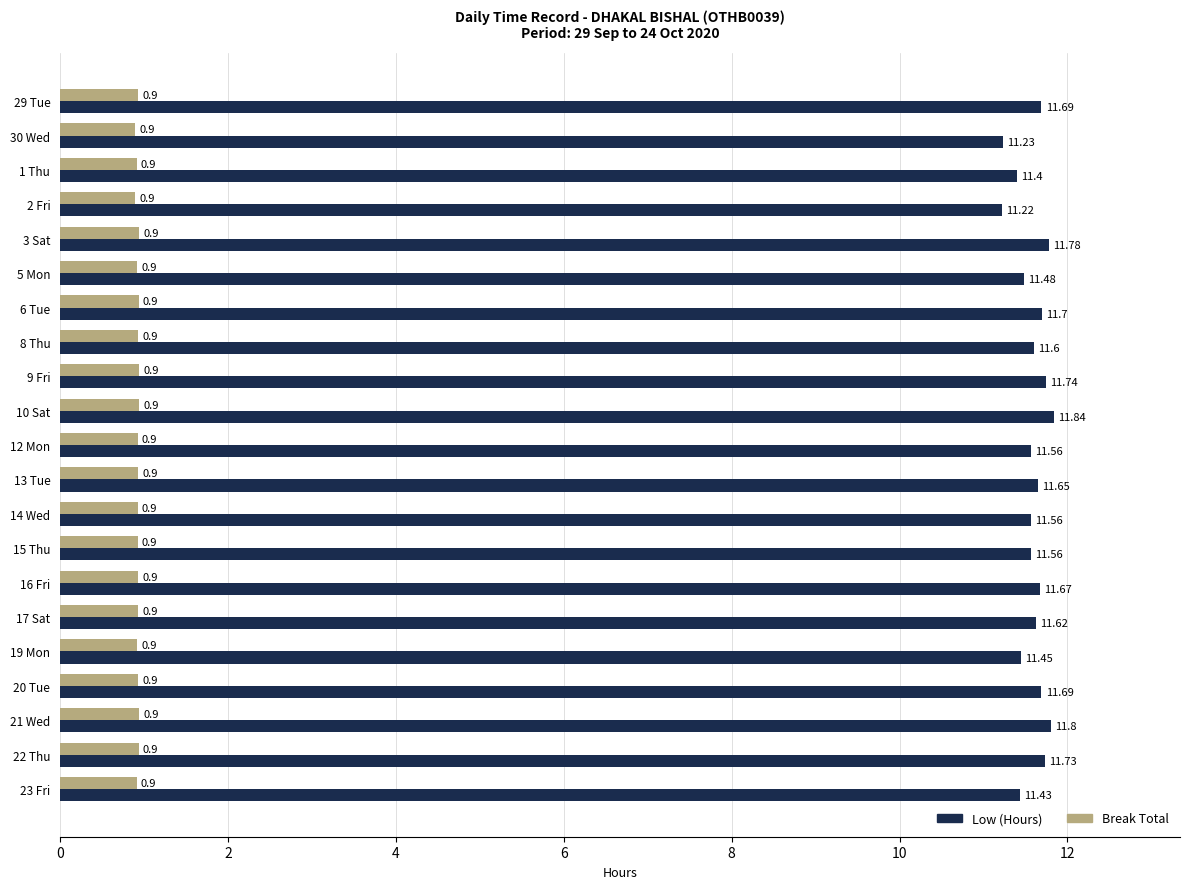

How many data points does each series have?

21